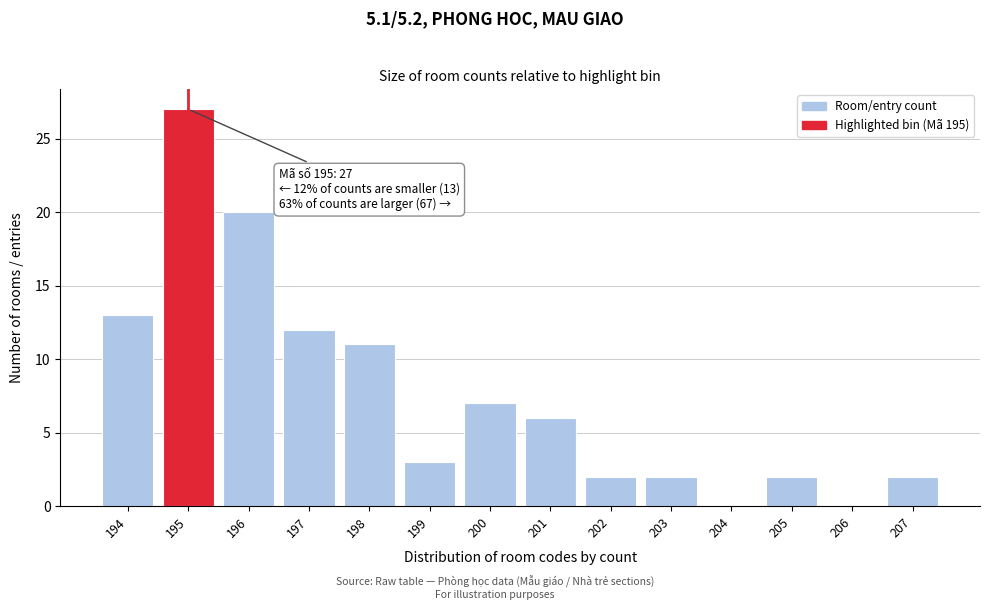

Reading left to right, extract all data points from this chart.

194=13	195=27	196=20	197=12	198=11	199=3	200=7	201=6	202=2	203=2	204=0	205=2	206=0	207=2